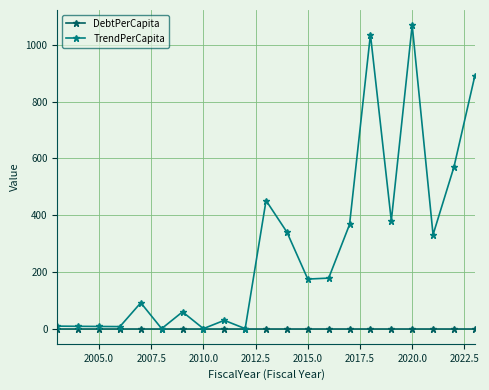

Which series has the widest spread of values?

TrendPerCapita